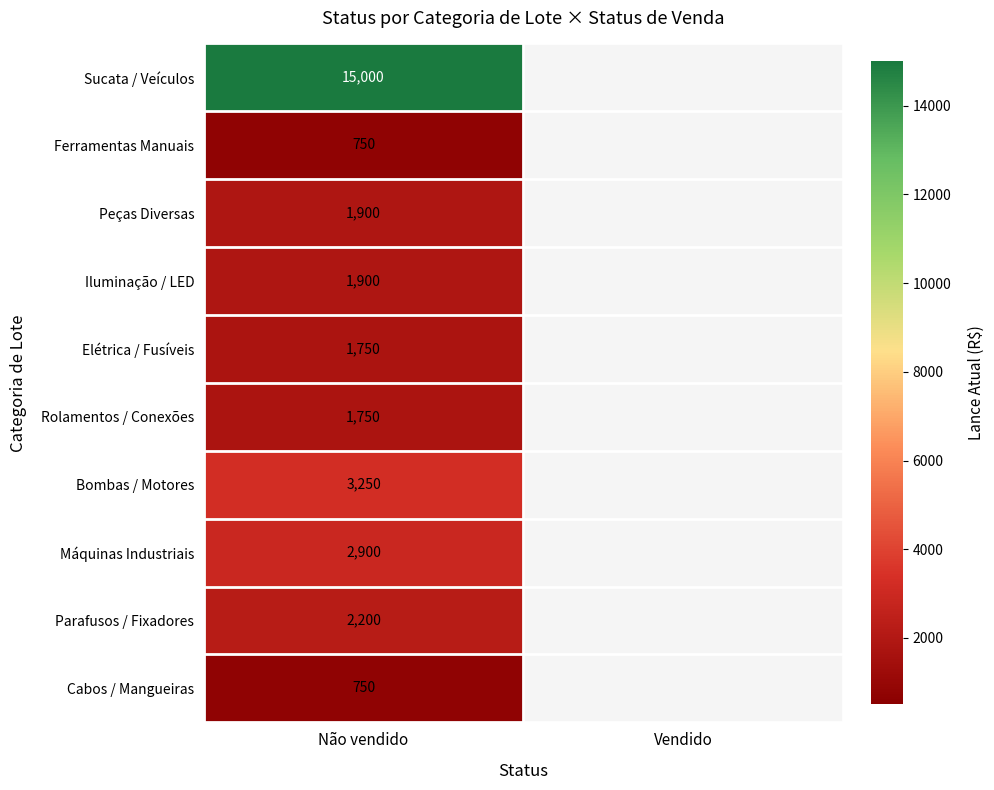

Is it true that Ferramentas Manuais equals 750 at Não vendido?

True